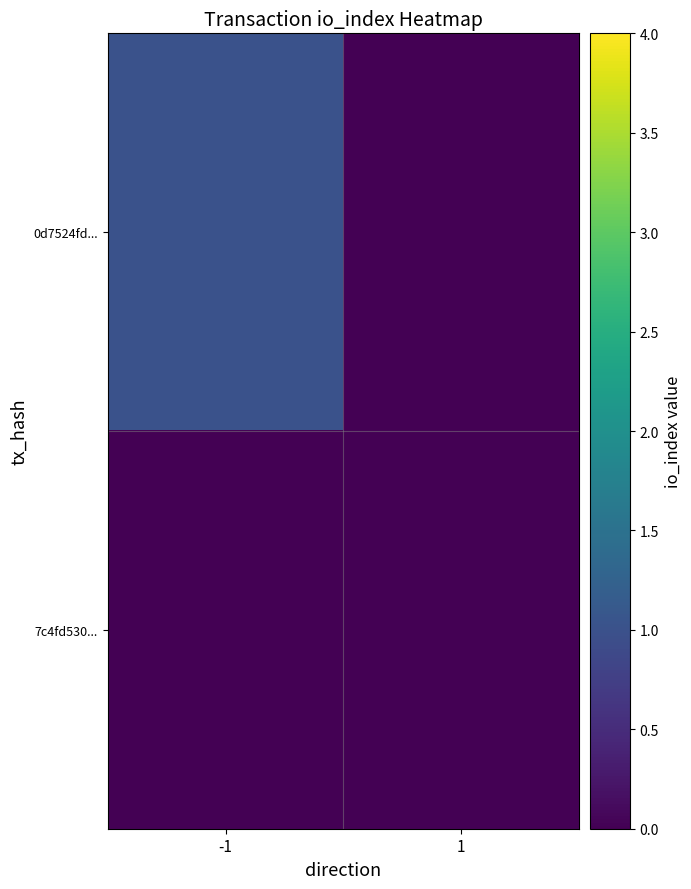

List the series in order of their overall mean, lowest first.

7c4fd530..., 0d7524fd...